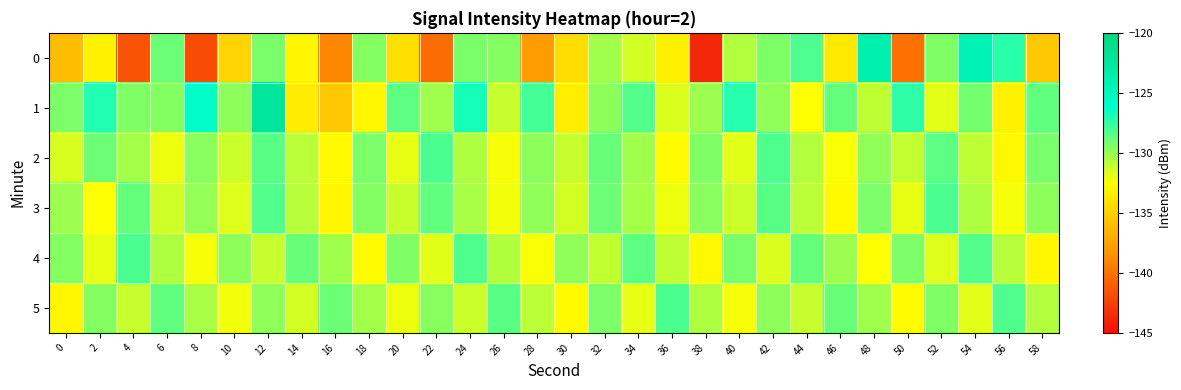

What is the spread (max minus min) of values at 38?

14.3